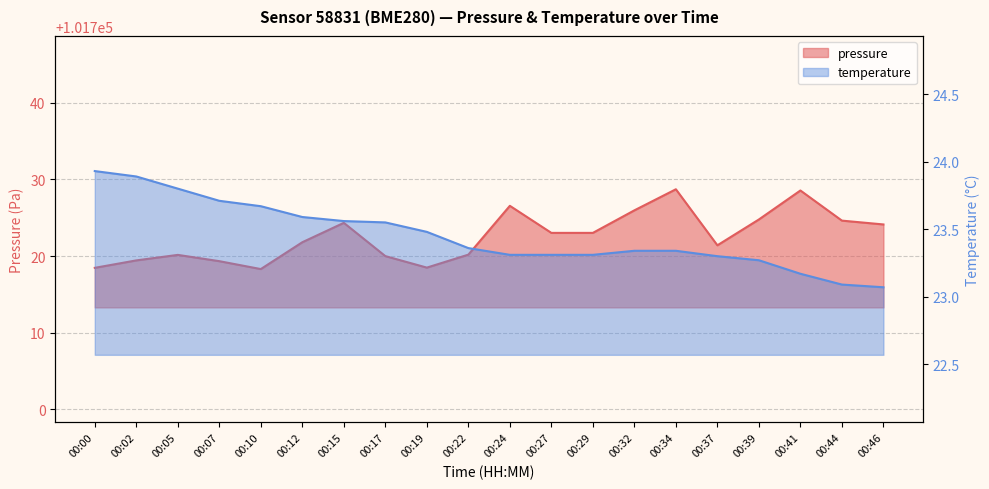

Where is pressure nearest to the value 101723?

00:27